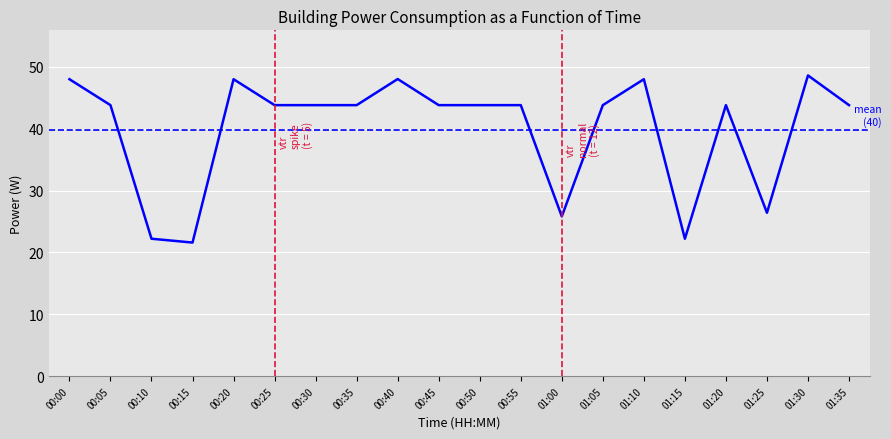

What is the difference between the values at 00:25 and 00:15?

22.2